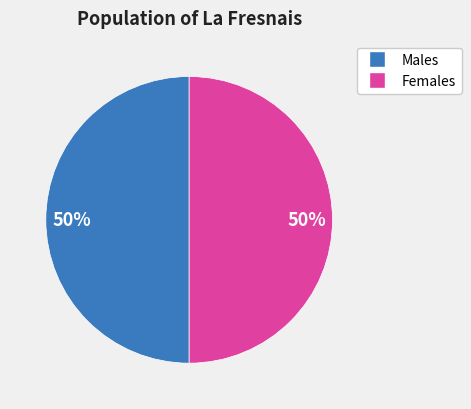

To the nearest percent, what is the average slice percentage?

50%